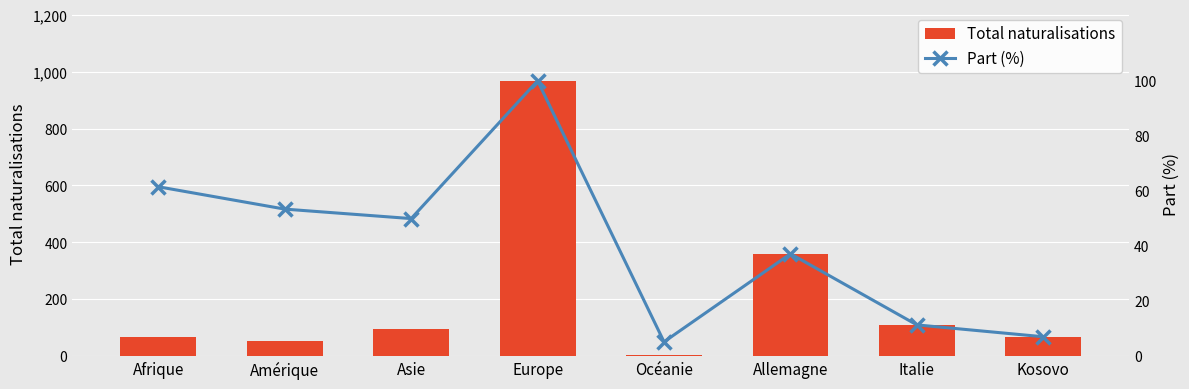

At which category is the sum across all series the highest?

Europe